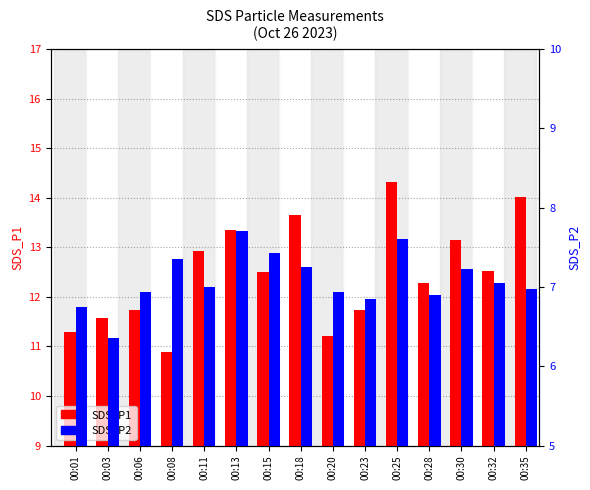

How many bars are there in total?

30